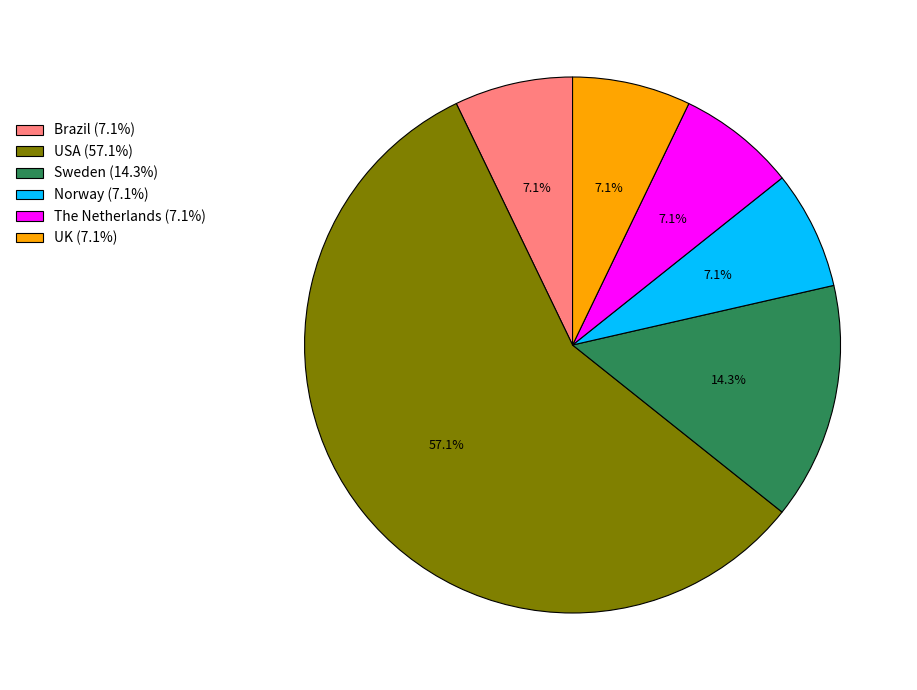

How many slices are in this pie chart?

6